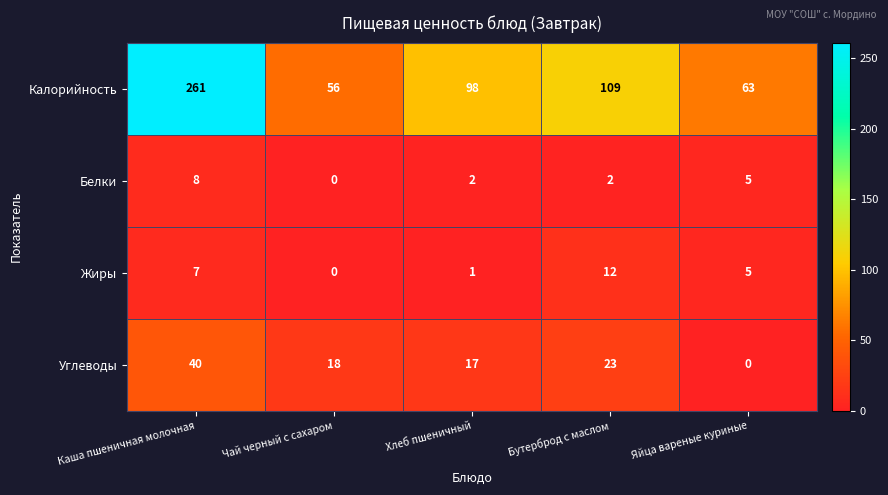

What is the difference between the maximum and second lowest values in the Углеводы series?

23